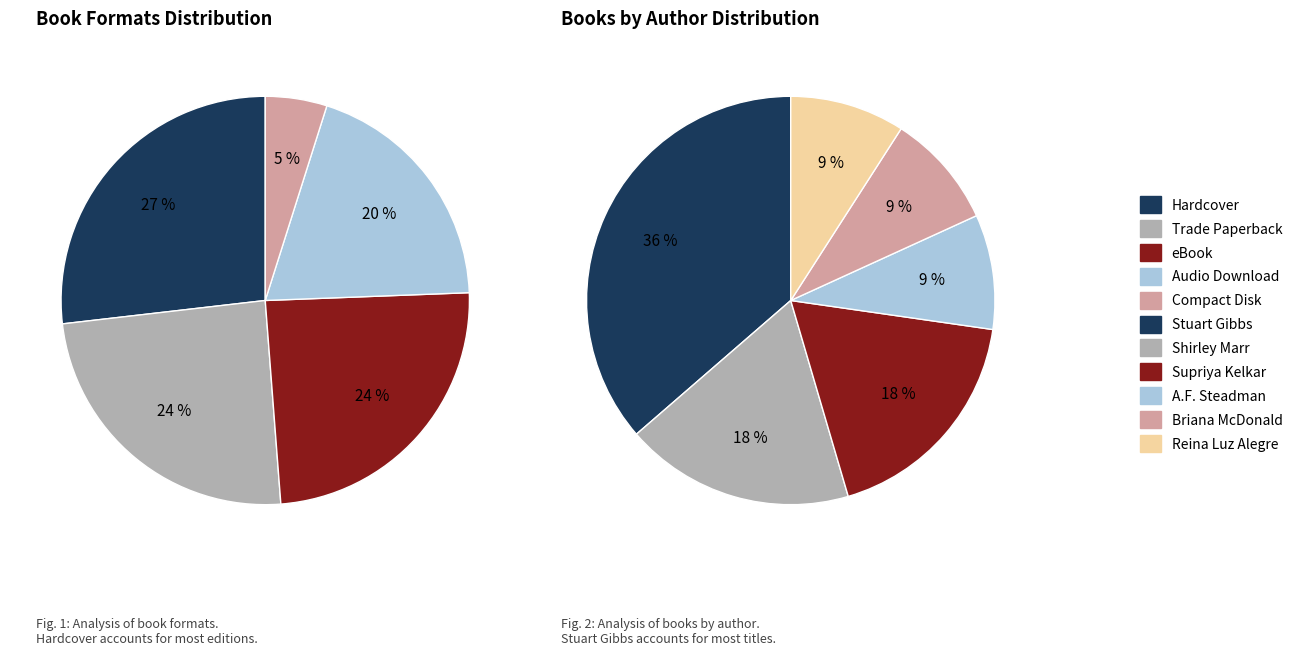

How many segments does this pie chart have?

6